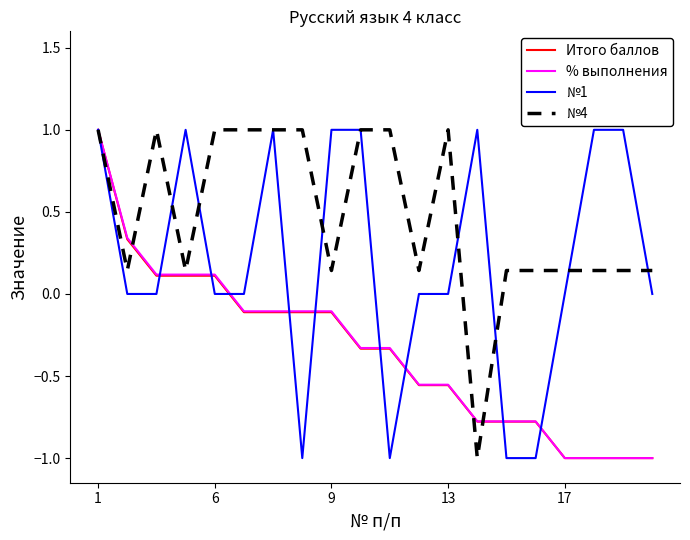

Which series has the largest total across all categories?

№4